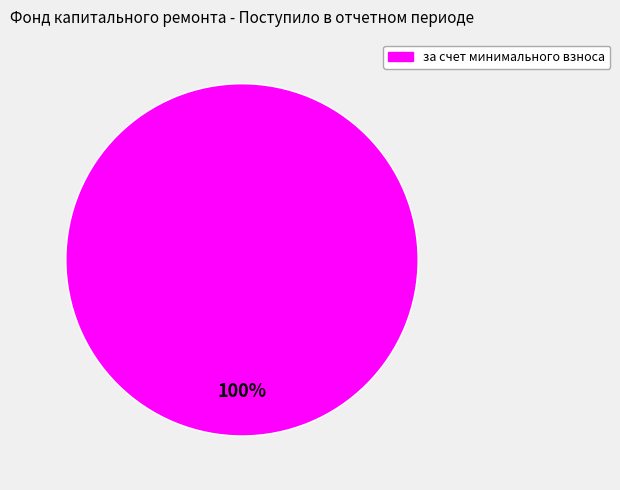

Does any single category account for the majority?

Yes